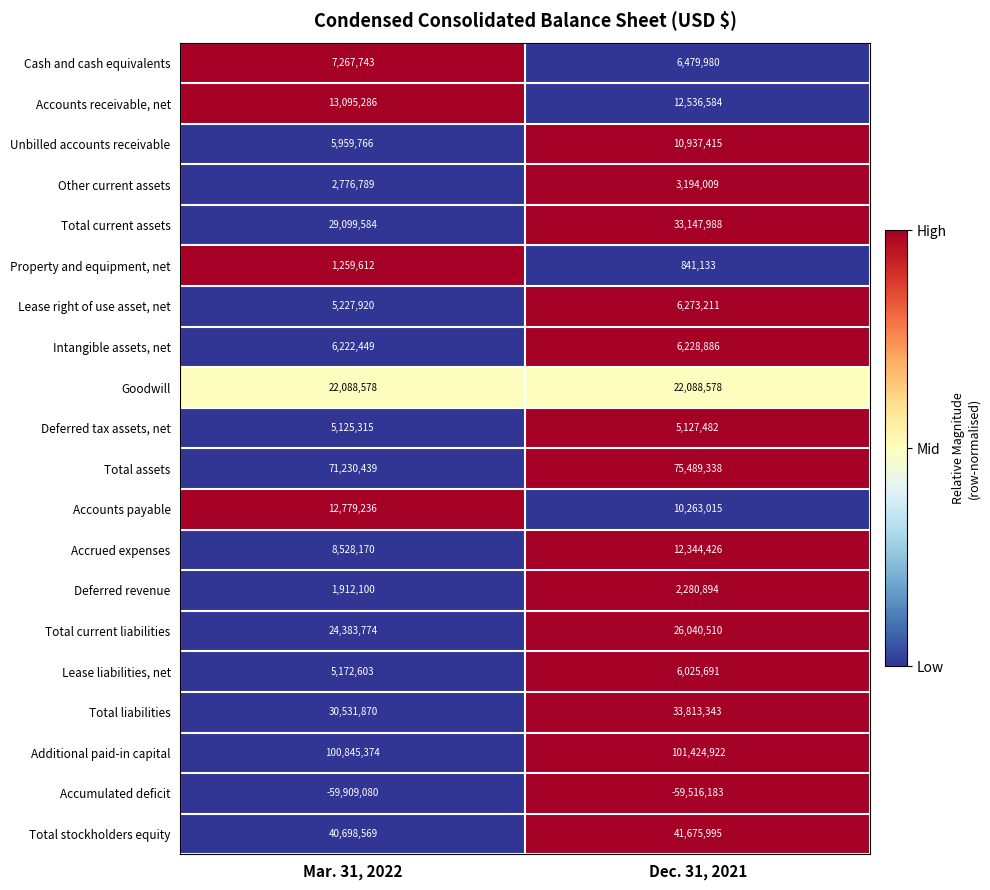

True or false: Deferred tax assets, net has a value of 5125315 at Mar. 31, 2022.

True